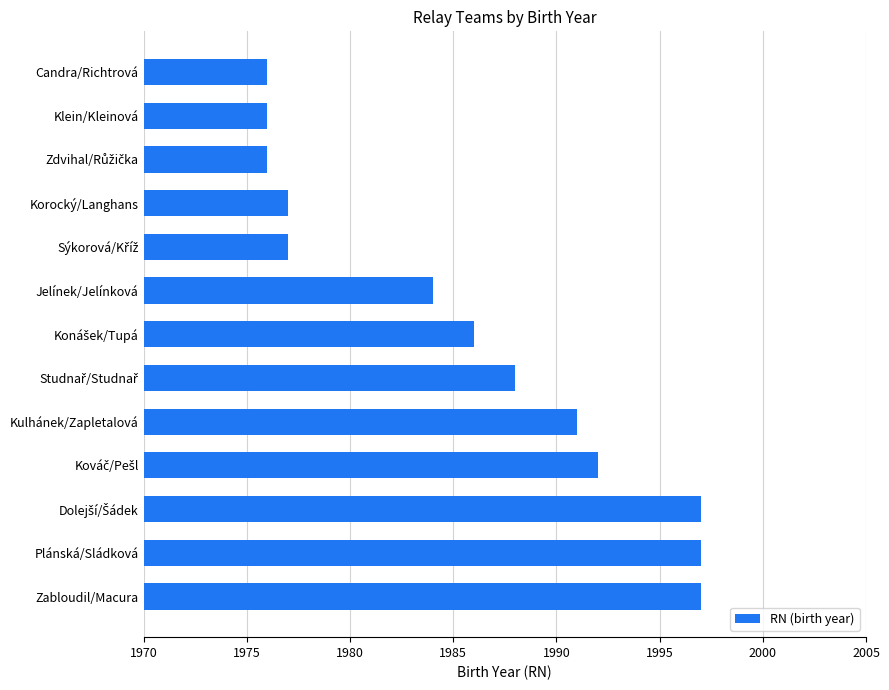

What is the smallest value displayed?

1976